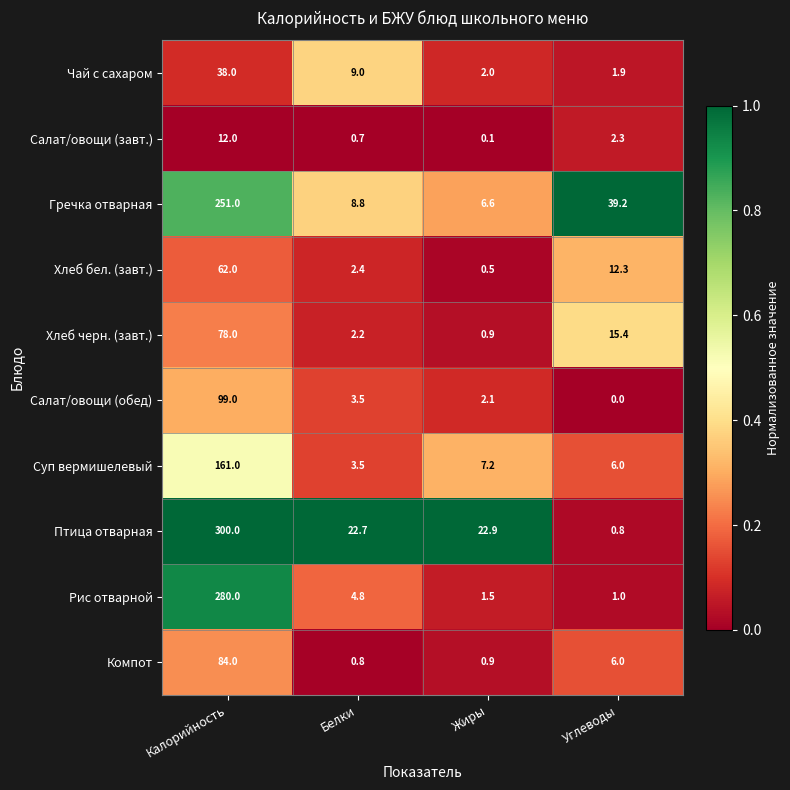

Between Калорийность and Жиры, which series saw the biggest shift?

Рис отварной